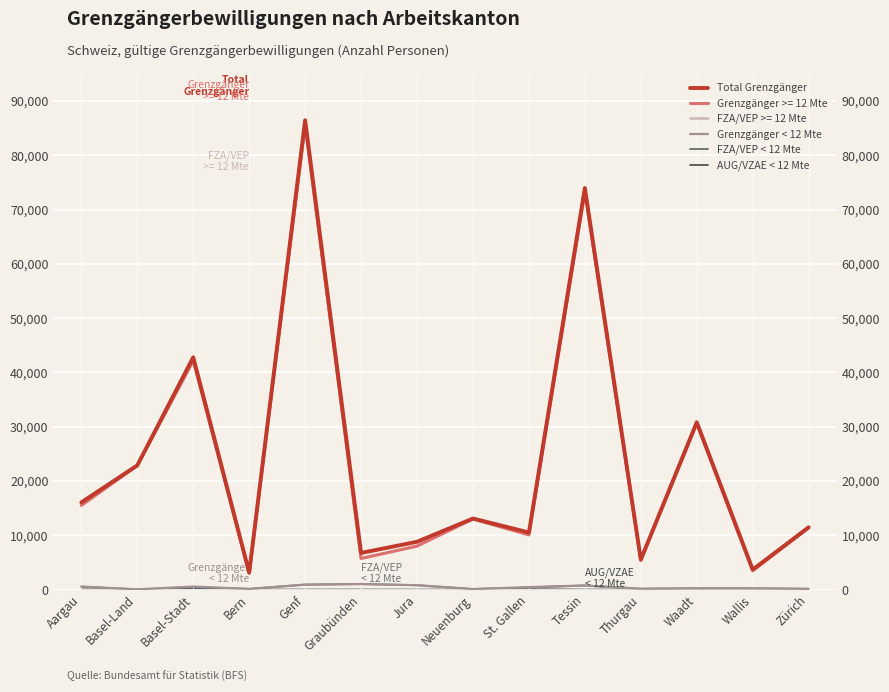

Rank the series at Basel-Land from highest to lowest value.

Total Grenzgänger, Grenzgänger < 12 Mte, FZA/VEP < 12 Mte, AUG/VZAE < 12 Mte